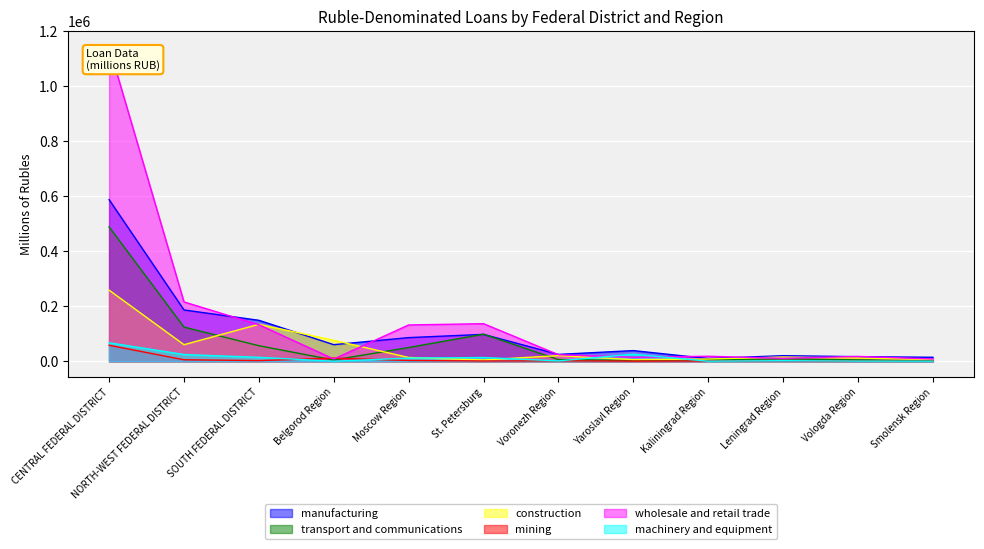

What is the approximate value of construction at Smolensk Region, to the nearest 10?

6300